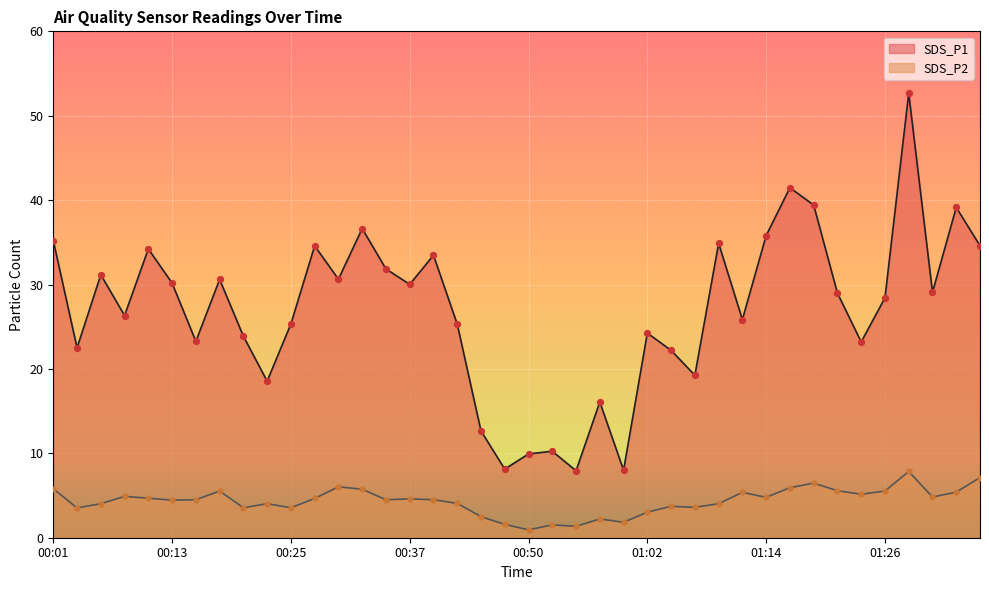

Which series contains the highest Y value?

SDS_P1